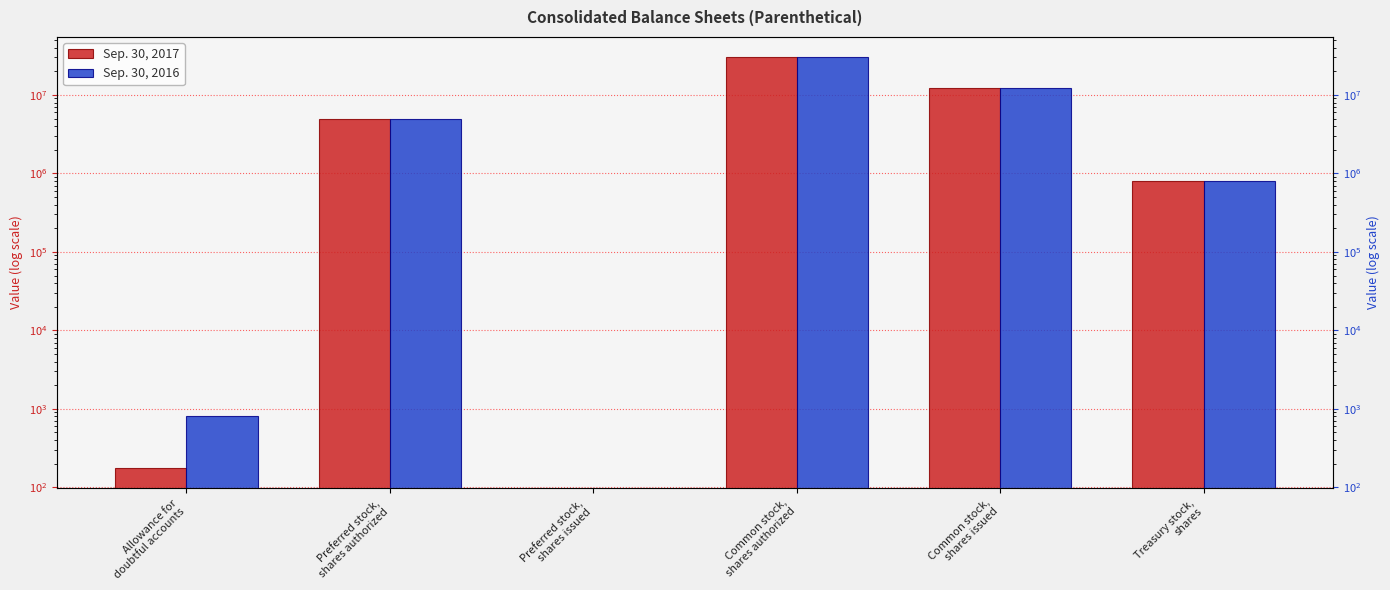

How many values in the Sep. 30, 2017 series are below 5000000?

3